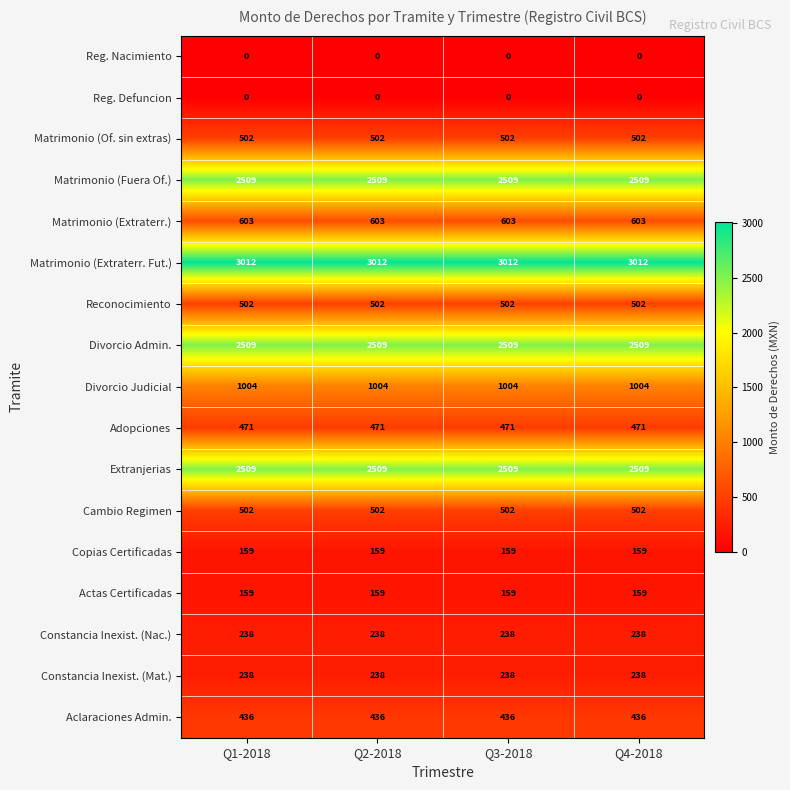

What is the total value across all series at Q3-2018?

15353